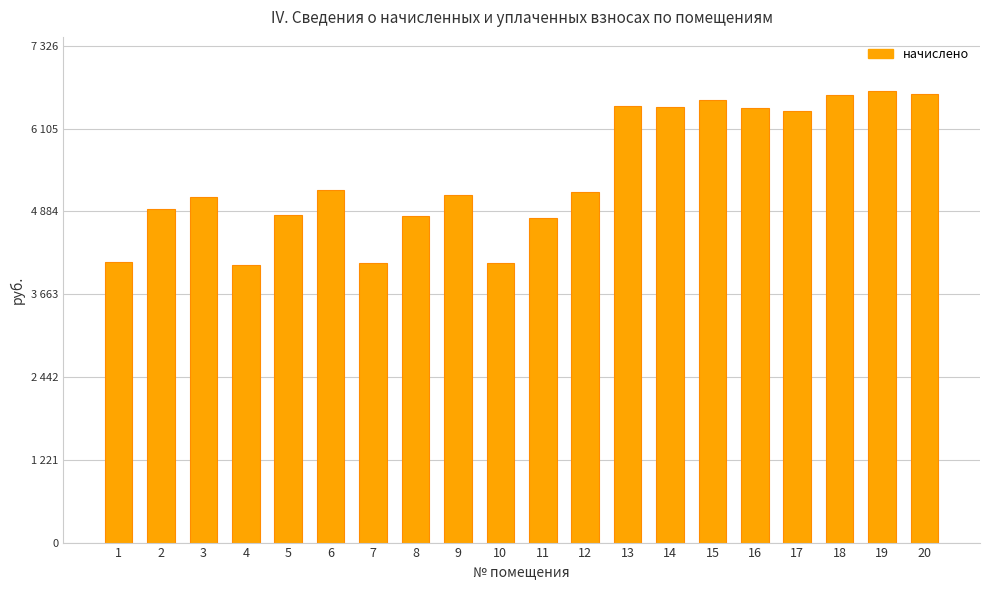

What is the change in value from 11 to 17?

+1582.8